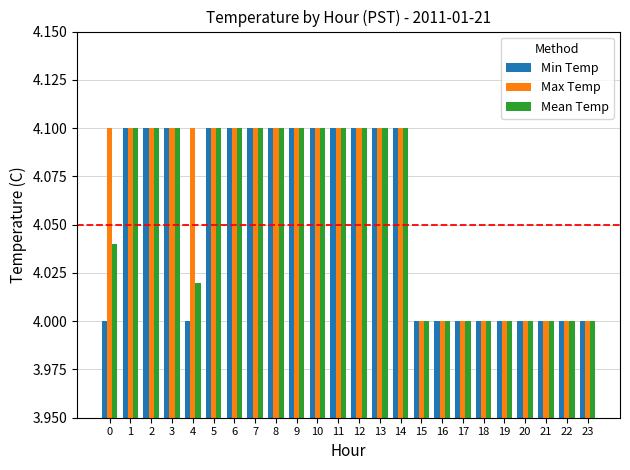

True or false: Max Temp has a value of 4.1 at 5.

True